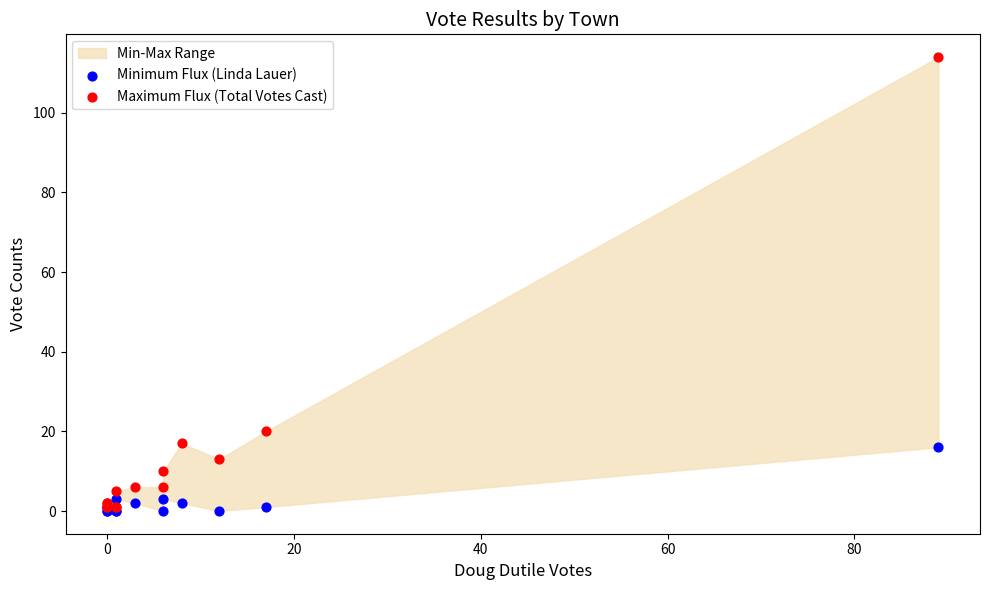

Which series has the widest spread of Y values?

Maximum Flux (Total Votes Cast)